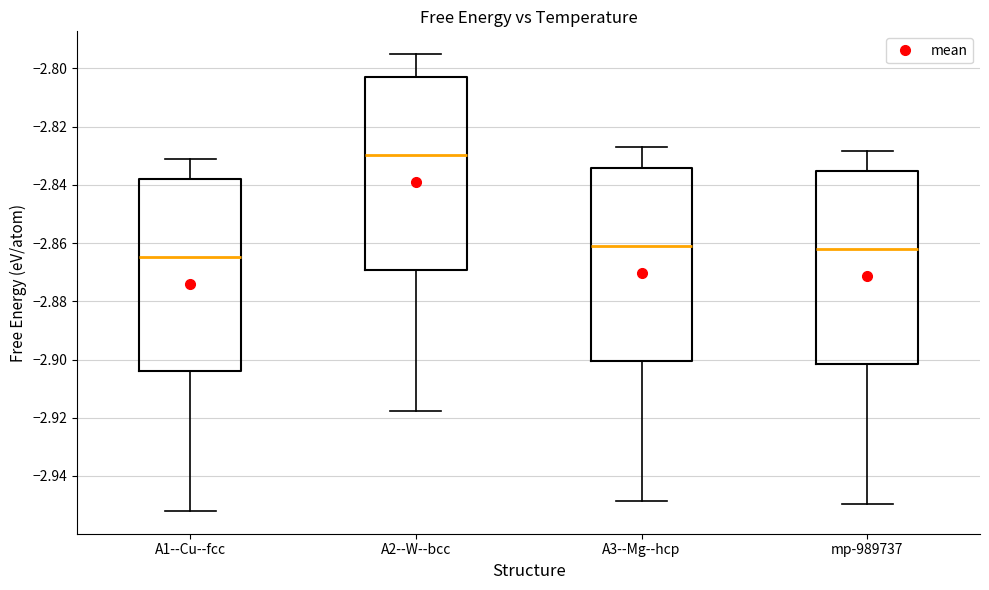

Reading left to right, transcribe this box plot: for each box, give where its median line is, the range the box spans, and where its two whiskers end, as read against the y-axis. The values are not printed on the chart, so give them approximately, as read against the axis.

A1--Cu--fcc: median -2.864, box -2.904 to -2.838, whiskers -2.952 to -2.830
A2--W--bcc: median -2.830, box -2.870 to -2.802, whiskers -2.918 to -2.796
A3--Mg--hcp: median -2.860, box -2.900 to -2.834, whiskers -2.948 to -2.826
mp-989737: median -2.862, box -2.902 to -2.836, whiskers -2.950 to -2.828